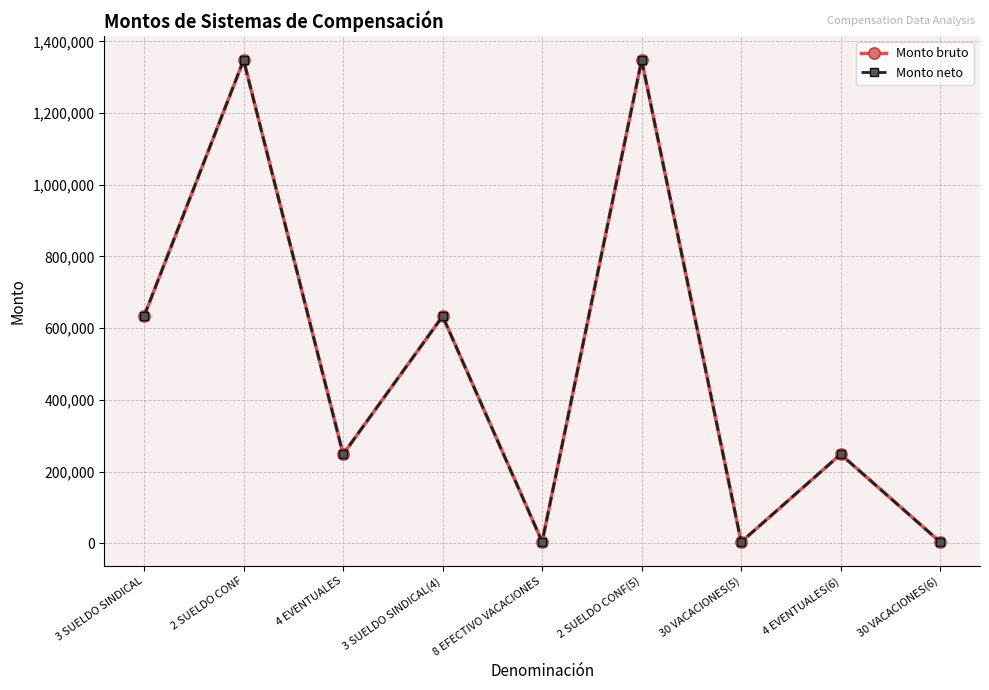

Does the chart display data point markers on the line(s)?

Yes